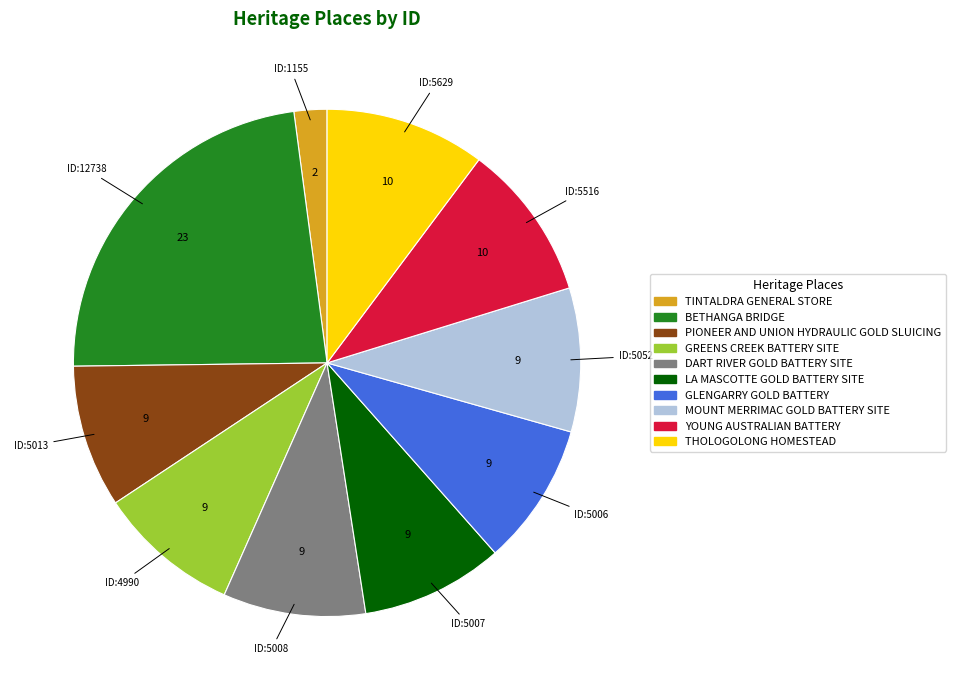

True or false: GLENGARRY GOLD BATTERY accounts for 9% of the total.

True